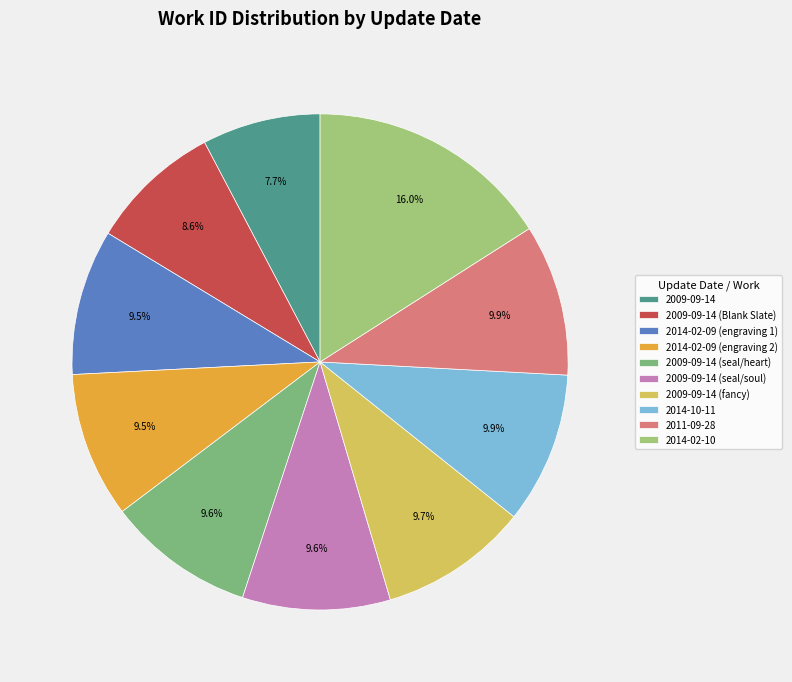

Does 2009-09-14 (fancy) represent more than half of the total?

No